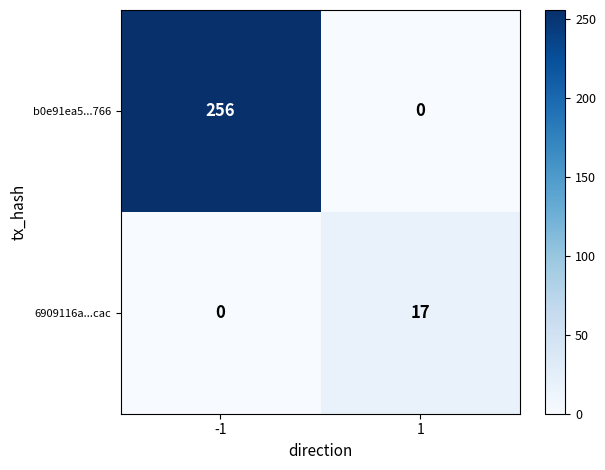

How many categories are shown in the chart?

2